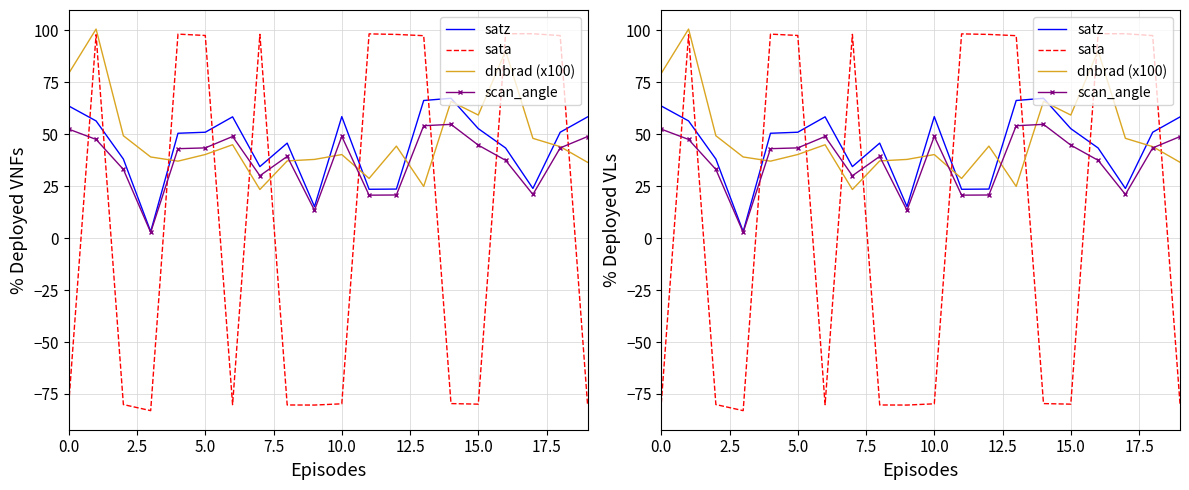

Reading right to left, extract all data points from this chart.

satz: 58.3	50.9	23.9	43.4	52.7	67.3	66.2	23.6	23.5	58.4	15.1	45.7	34.4	58.3	50.9	50.4	3.1	38.0	56.4	63.5
sata: -79.7	97.4	98.3	98.3	-79.9	-79.6	97.4	98.0	98.2	-79.7	-80.3	-80.3	98.0	-80.2	97.5	98.1	-83.0	-80.1	97.8	-79.4
dnbrad (x100): 36.5	44.0	48.0	90.1	59.2	65.8	24.8	44.2	28.7	40.2	37.8	37.1	23.4	44.9	40.2	37.0	39.0	49.2	100.6	79.3
scan_angle: 48.8	43.4	21.0	37.4	44.7	54.7	54.1	20.7	20.6	49.0	13.4	39.3	30.0	48.9	43.4	43.0	2.8	33.0	47.5	52.4